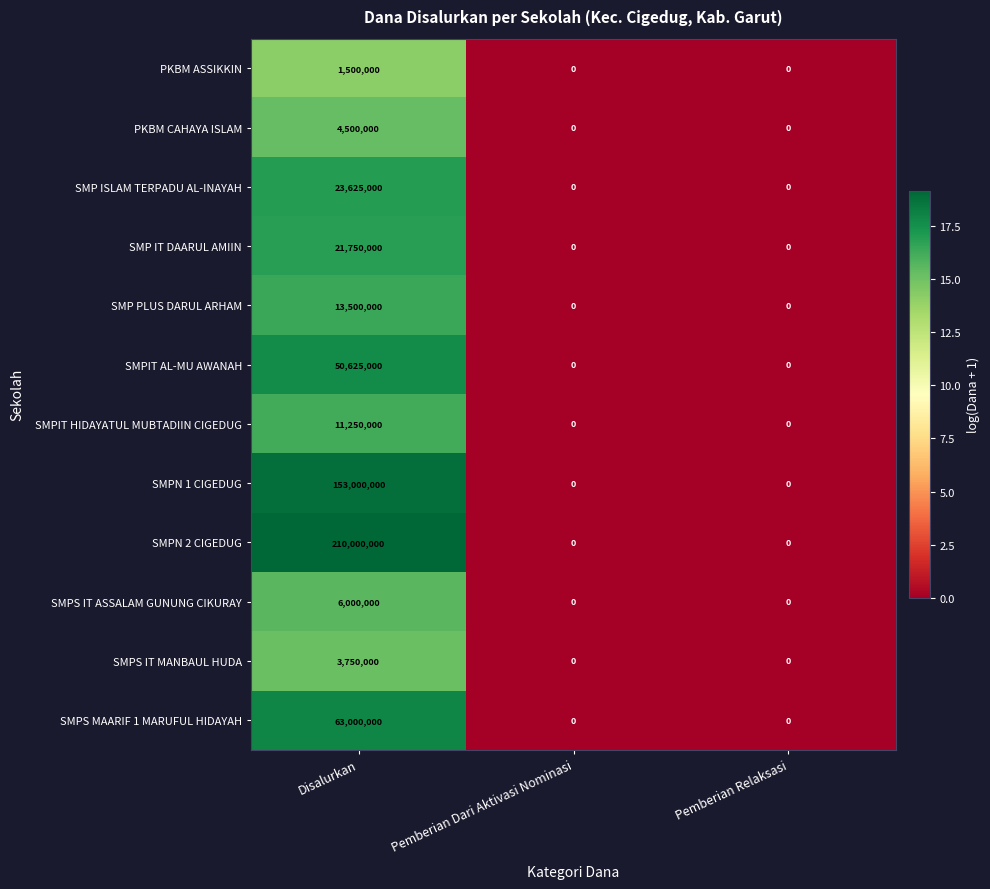

Is it true that PKBM ASSIKKIN equals 2015283 at Disalurkan?

False